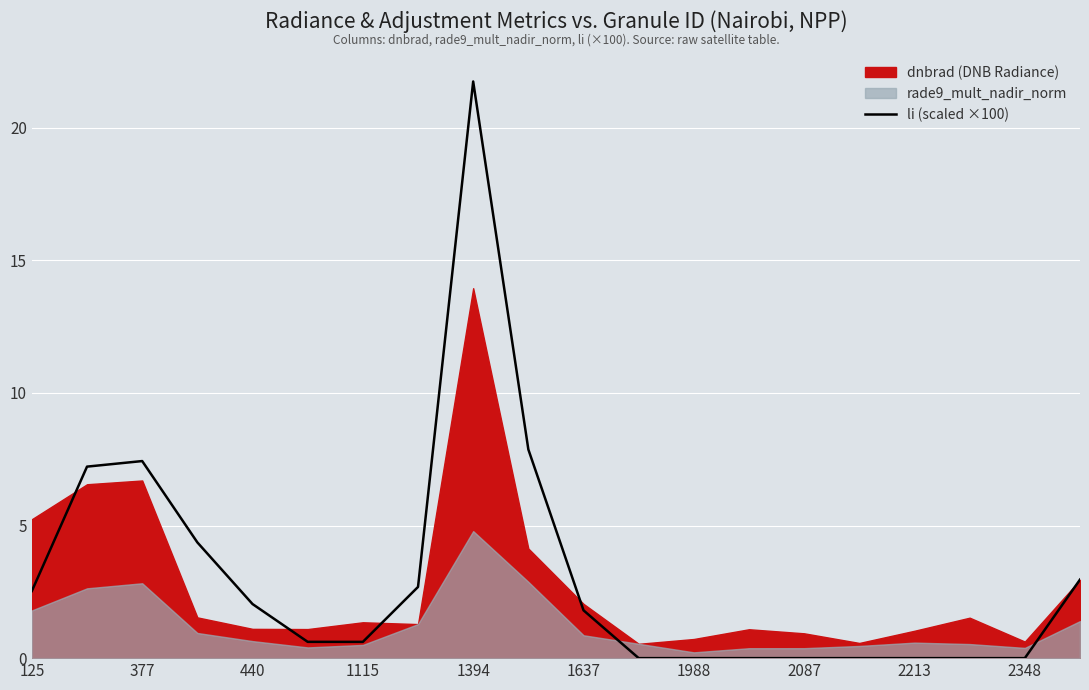

The value of li (scaled ×100) at 1637 is 1.8. True or false?

True